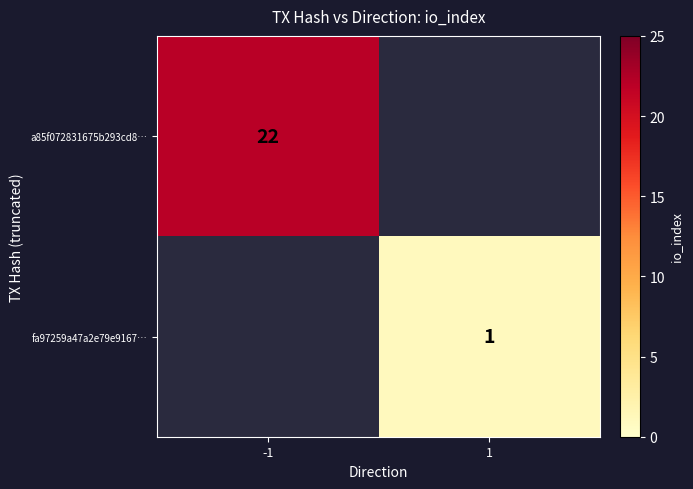

Is the value of fa97259a47a2e79e9167… at 1 greater than the value of a85f072831675b293cd8… at -1?

No